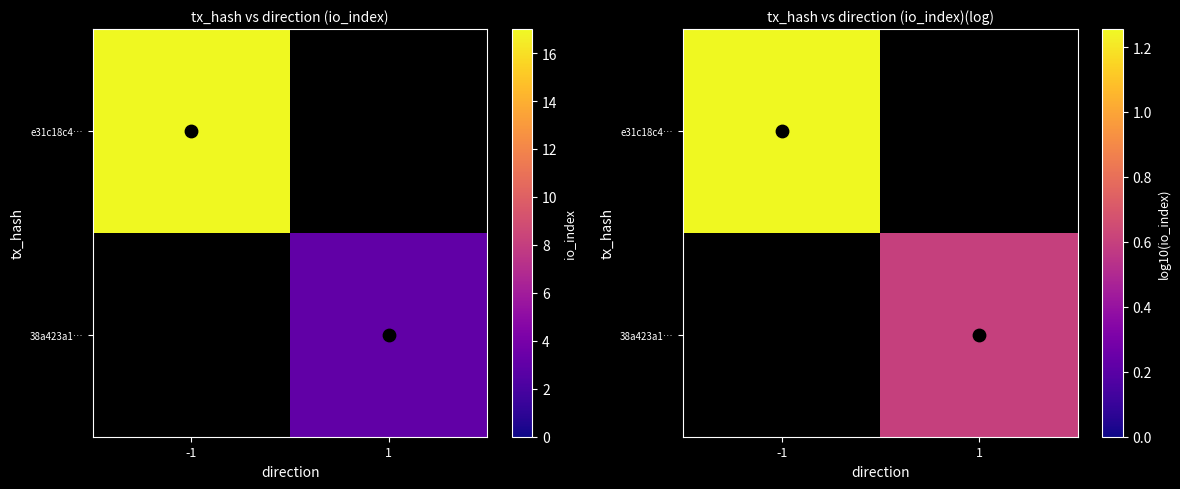

At how many categories does at least one series exceed 0?

2